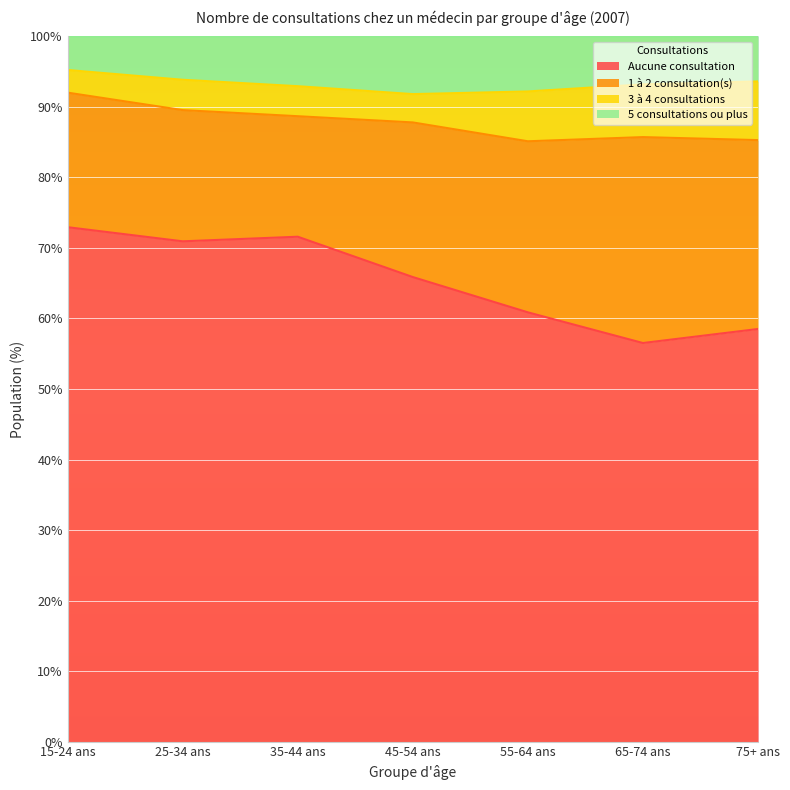

In Aucune consultation, how many points are lower than both neighbors (excluding endpoints)?

2